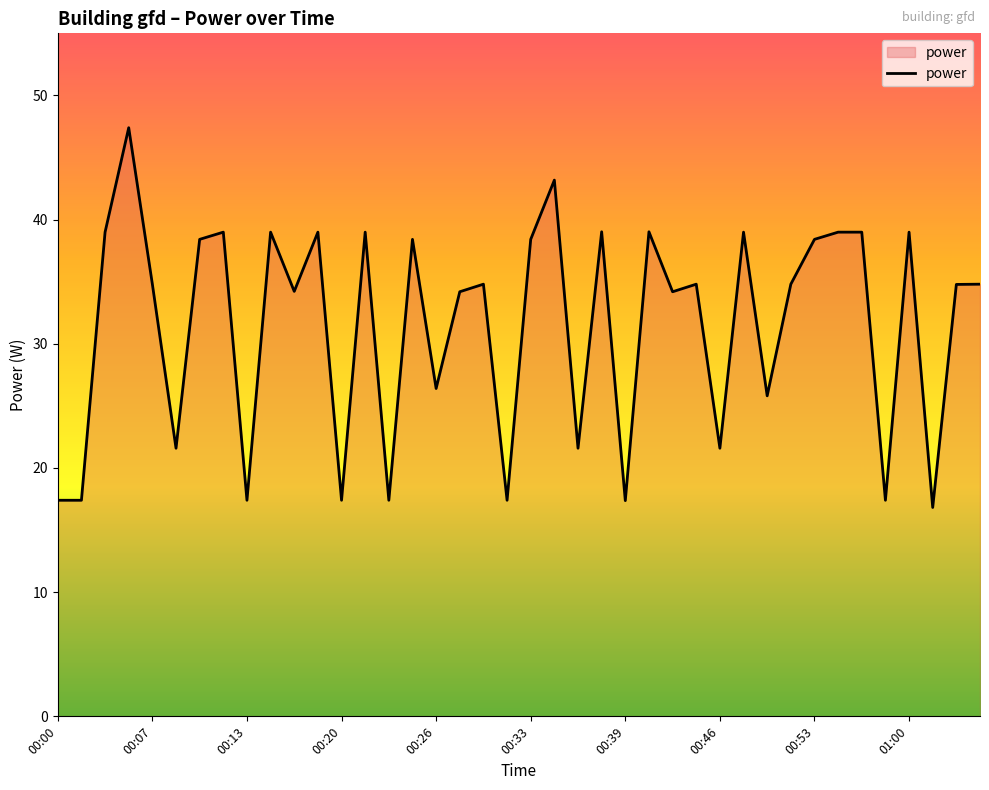

What is the minimum value shown in the chart?

16.8